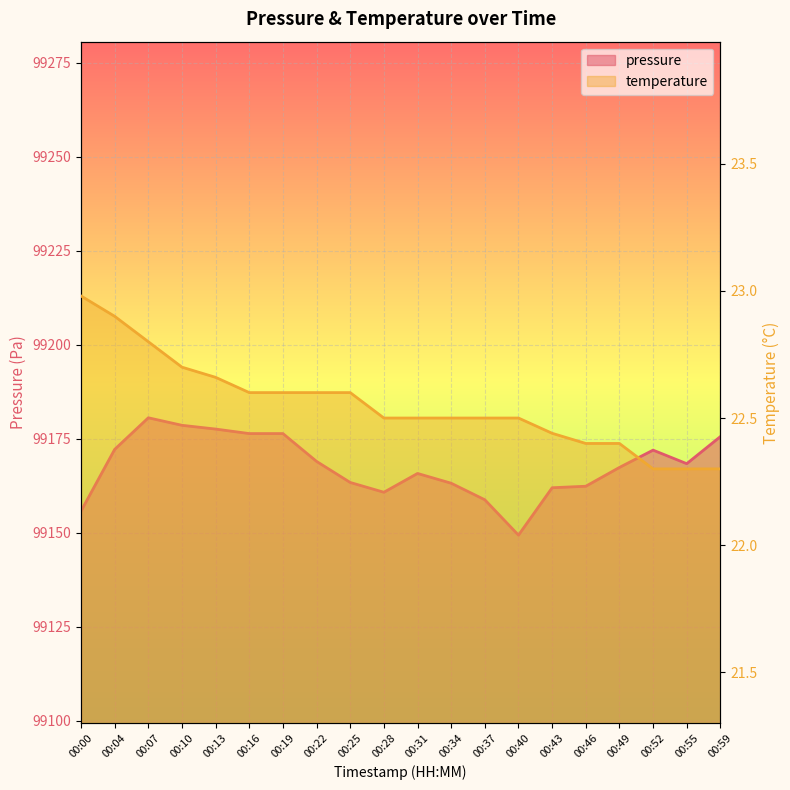

In pressure, how many points are lower than both neighbors (excluding endpoints)?

3